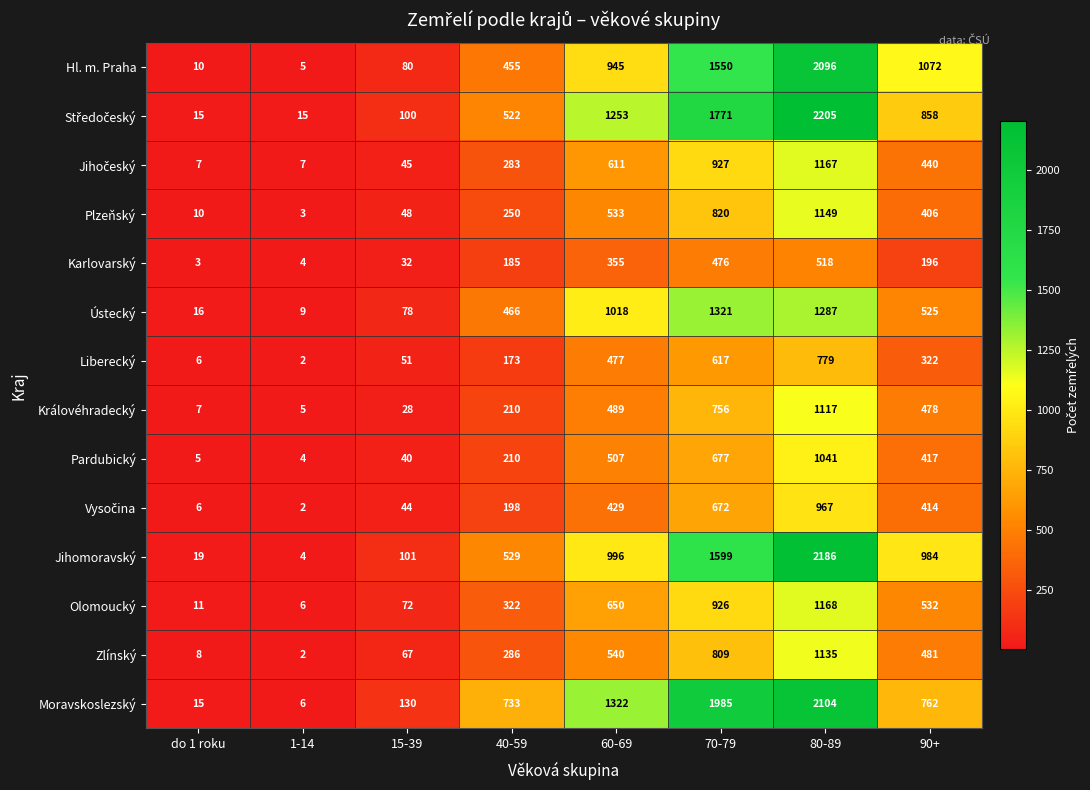

Which series has the largest total across all categories?

Moravskoslezský